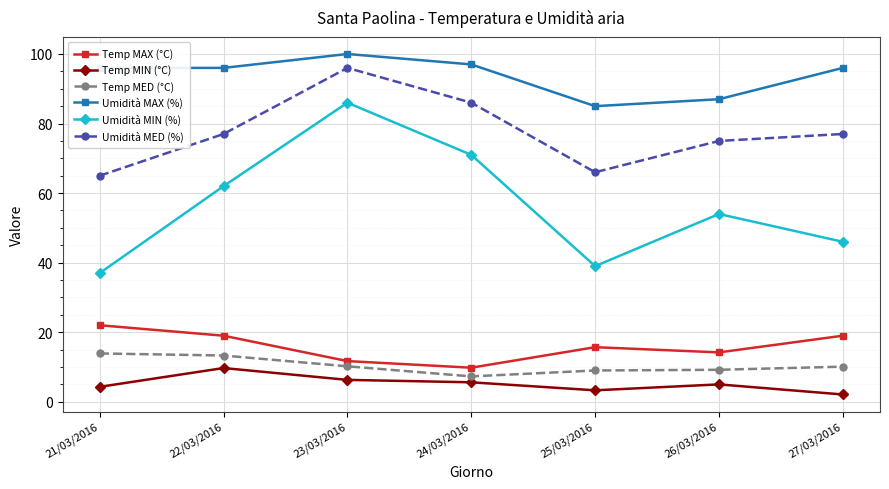

True or false: Temp MAX (°C) has a value of 19.0 at 27/03/2016.

True